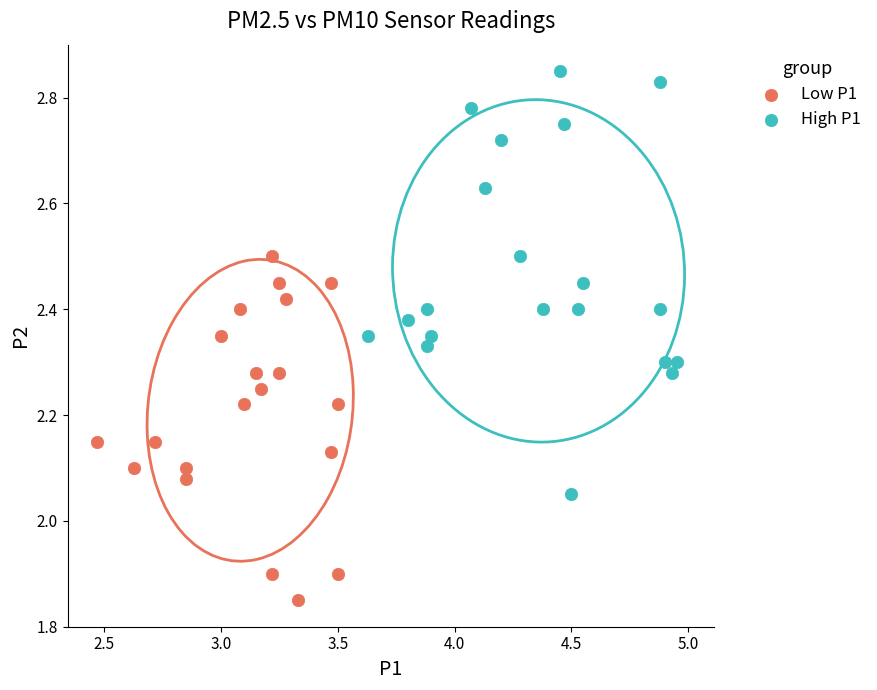

Which series has the widest spread of Y values?

High P1